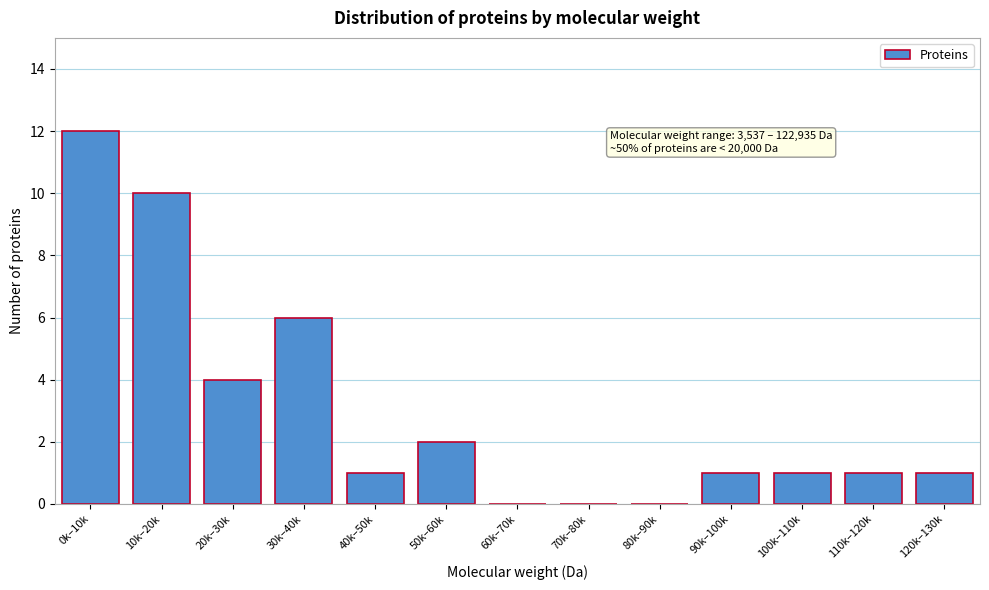

Reading left to right, what are all the values shown in this chart?

0k–10k=12	10k–20k=10	20k–30k=4	30k–40k=6	40k–50k=1	50k–60k=2	60k–70k=0	70k–80k=0	80k–90k=0	90k–100k=1	100k–110k=1	110k–120k=1	120k–130k=1